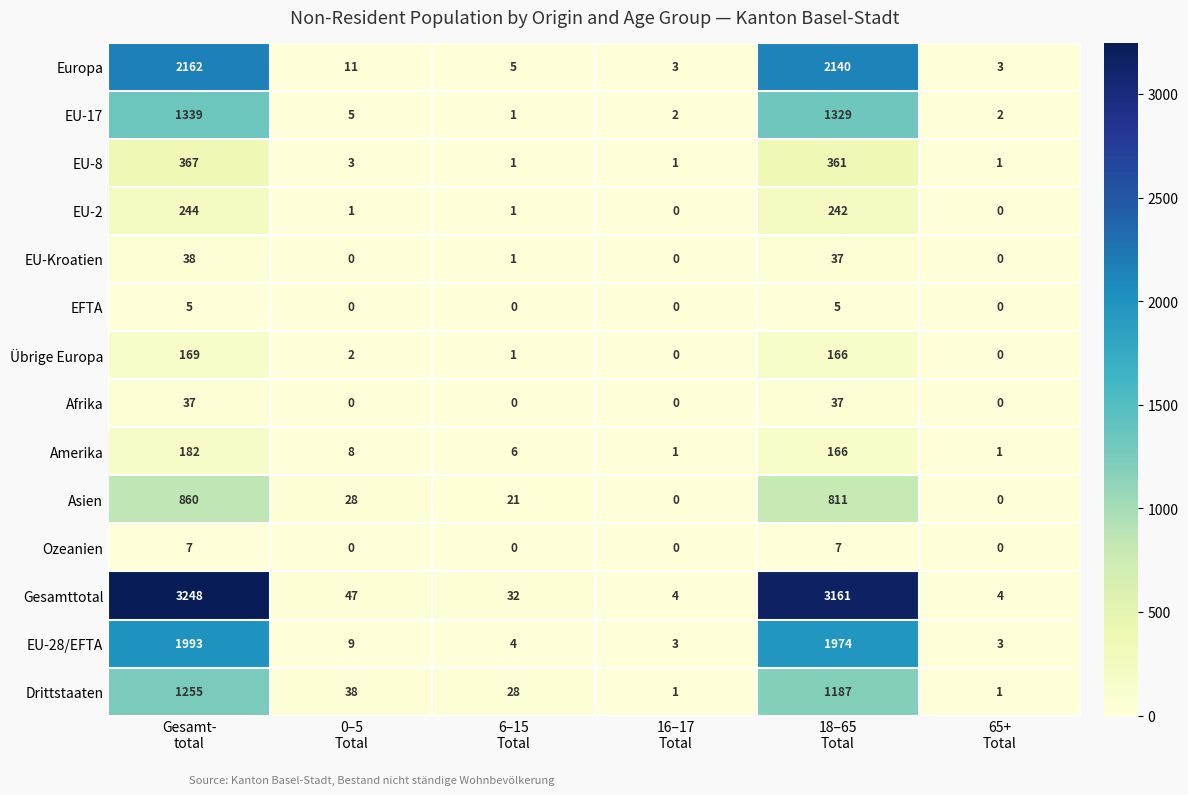

Rank the series by their maximum value, from highest to lowest.

Gesamttotal, Europa, EU-28/EFTA, EU-17, Drittstaaten, Asien, EU-8, EU-2, Amerika, Übrige Europa, EU-Kroatien, Afrika, Ozeanien, EFTA